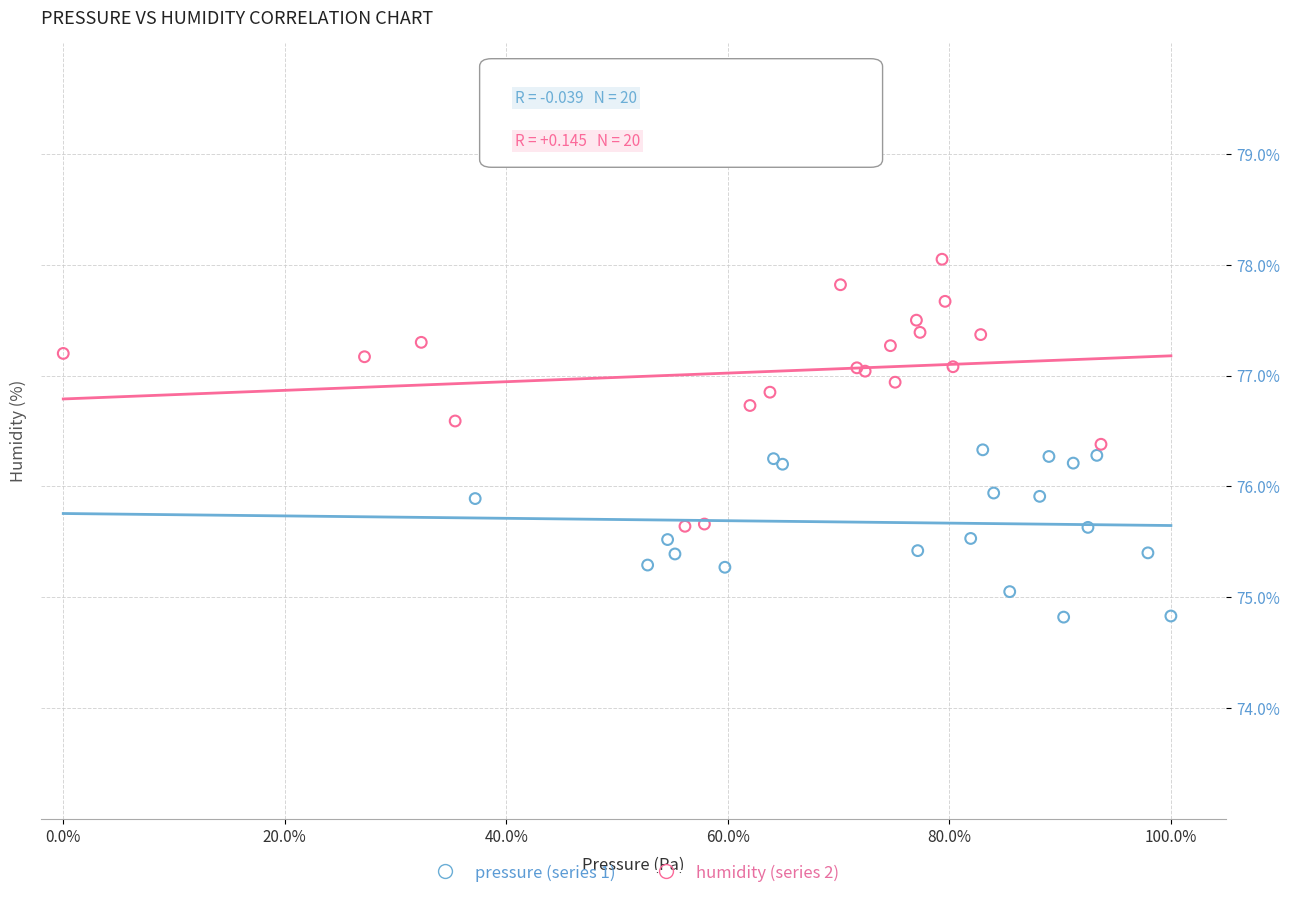

What are all the series names shown in the legend?

pressure (series 1), humidity (series 2)